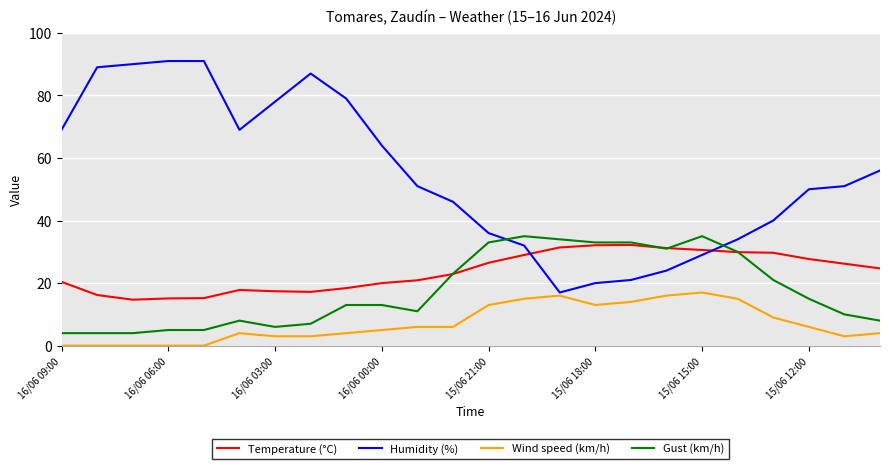

Which series has the largest range (max minus min)?

Humidity (%)